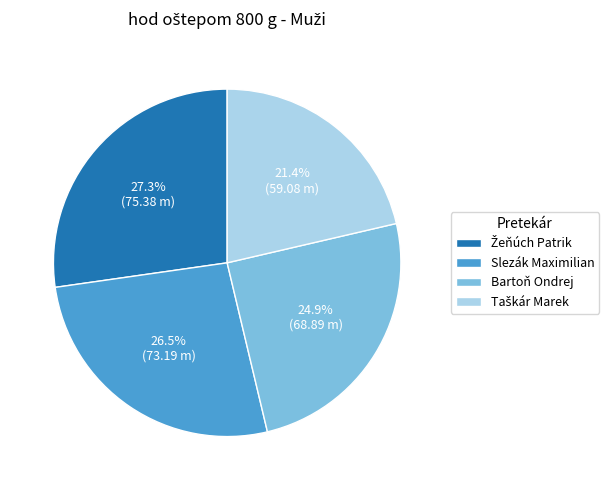

True or false: Bartoň Ondrej accounts for 25% of the total.

True